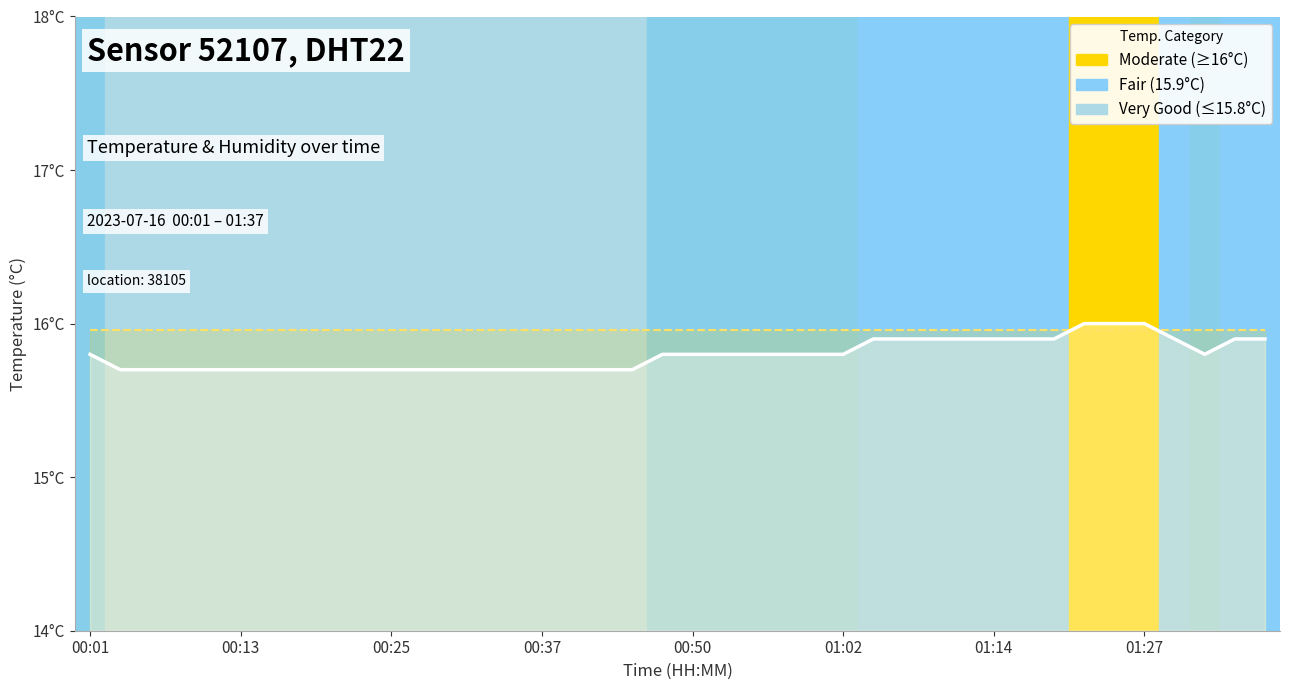

What is the minimum value shown in the chart?

15.7